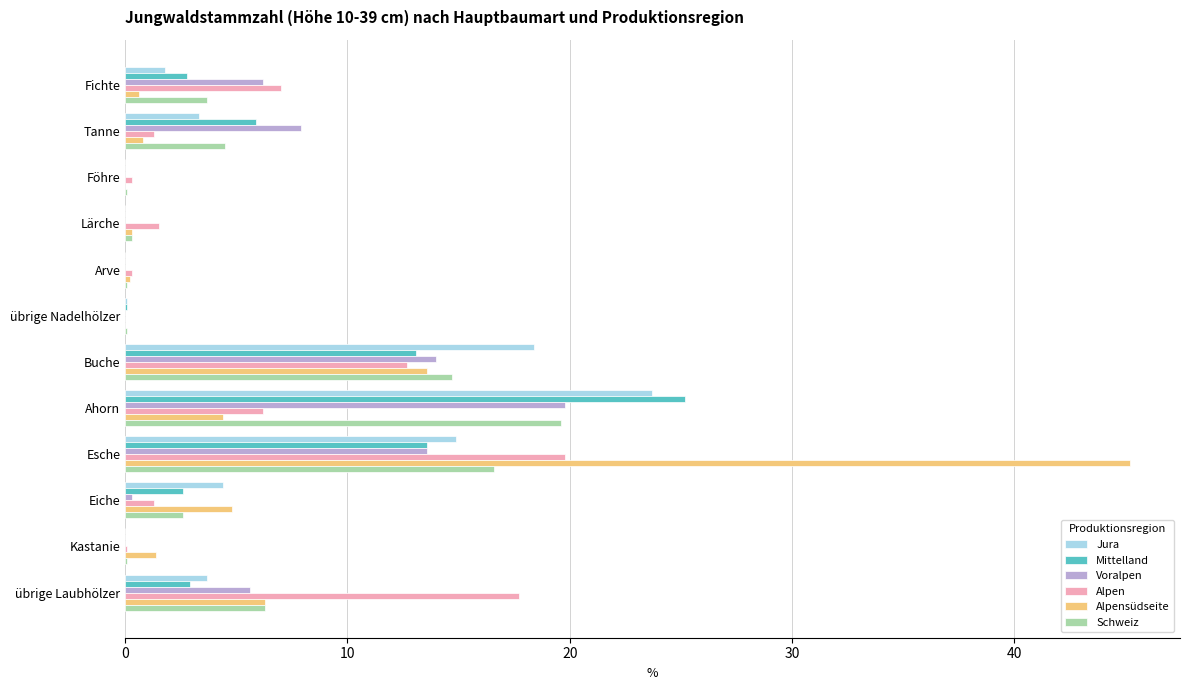

Where is Jura nearest to the value 11?

Esche